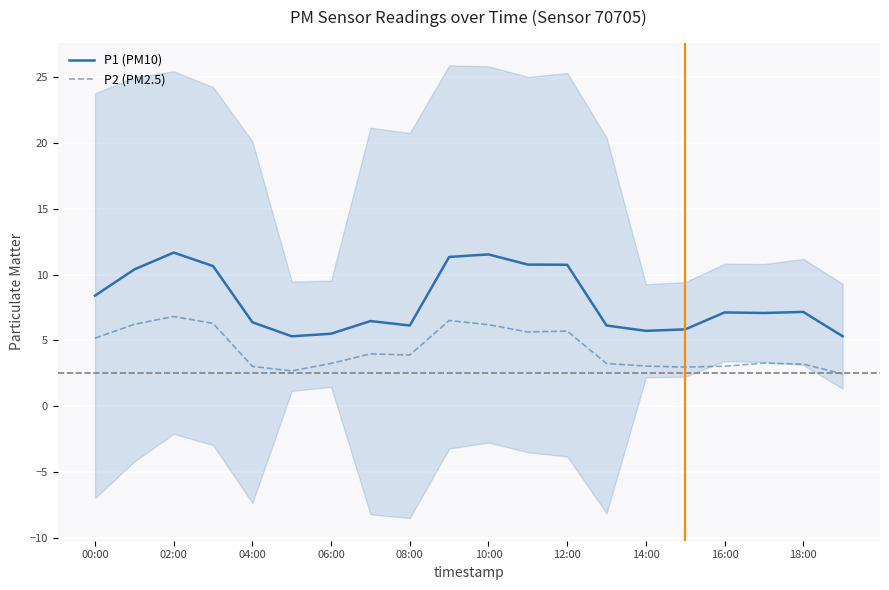

True or false: P2 (PM2.5) and P1 (PM10) intersect in this chart.

False